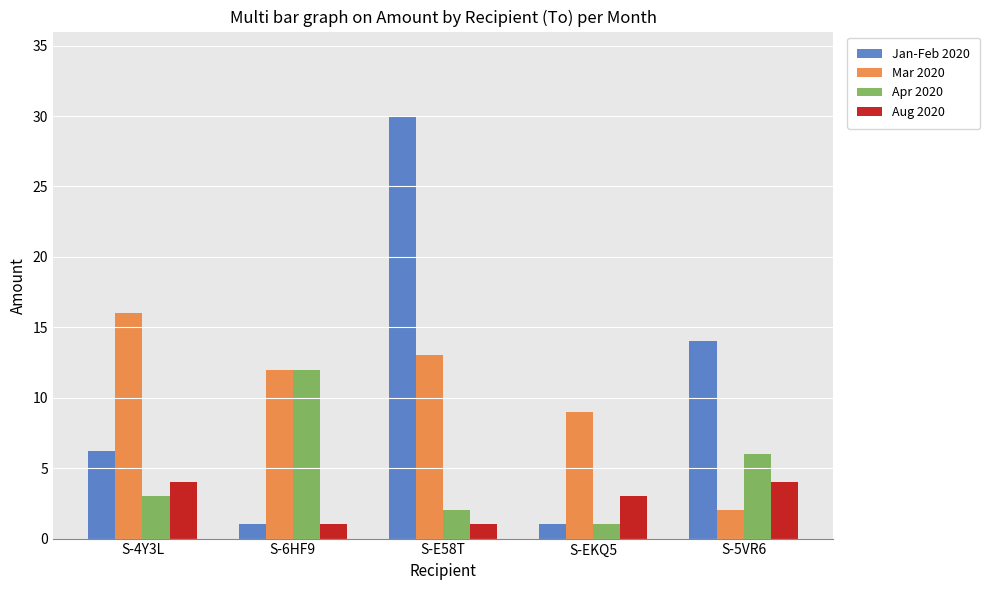

The Aug 2020 series shows 4.0 at S-4Y3L. True or false?

True